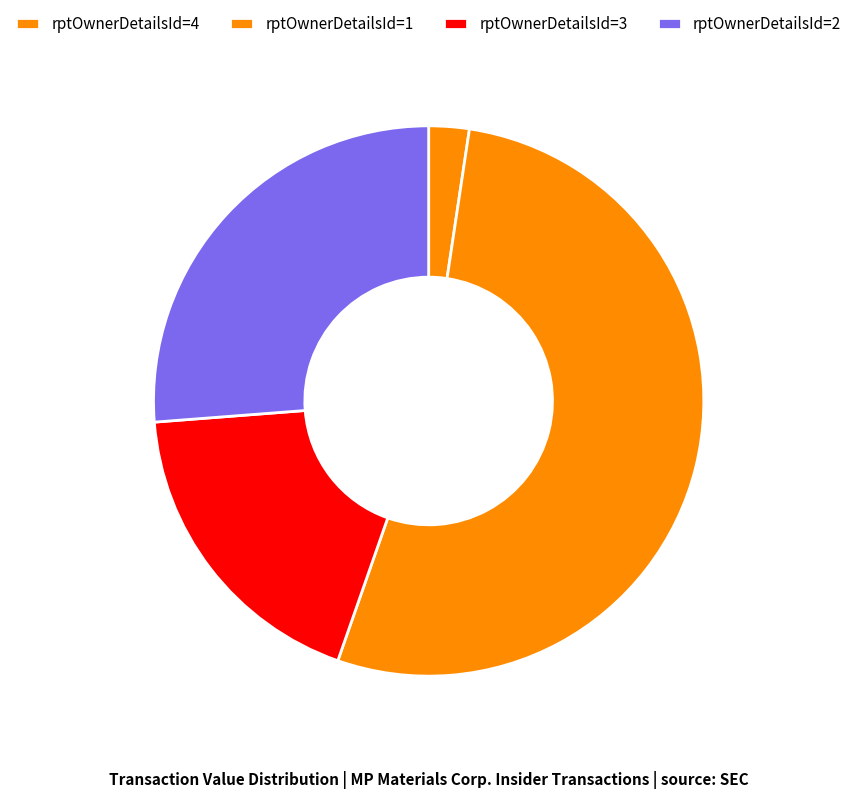

Count the number of slices in the pie.

4